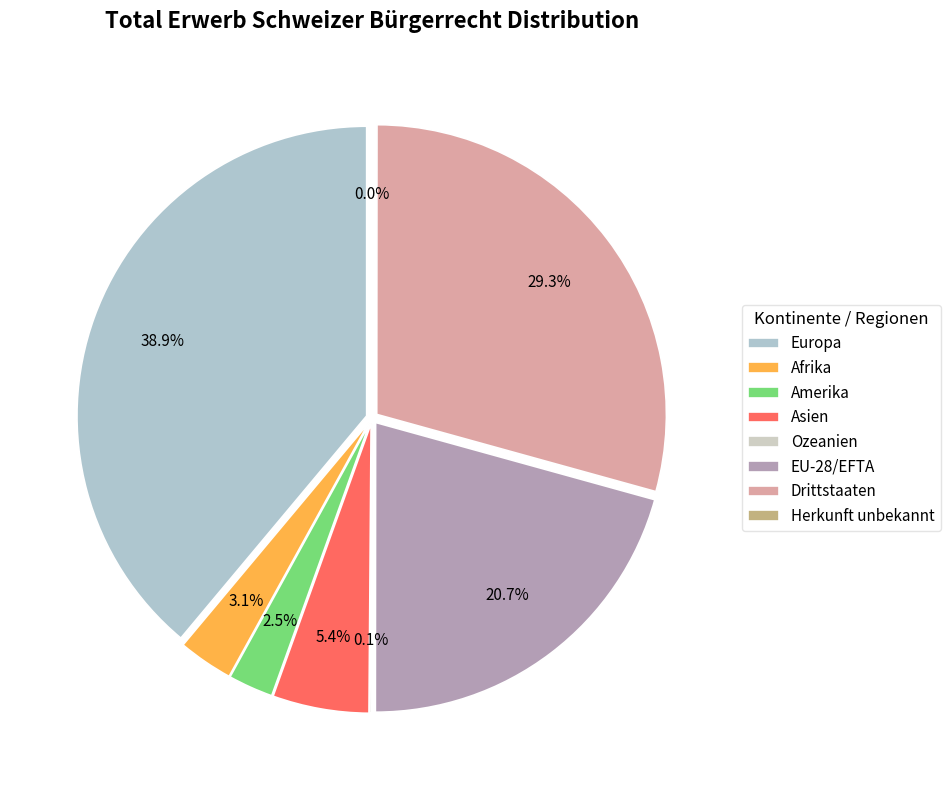

To the nearest percent, what portion does Europa represent?

39%